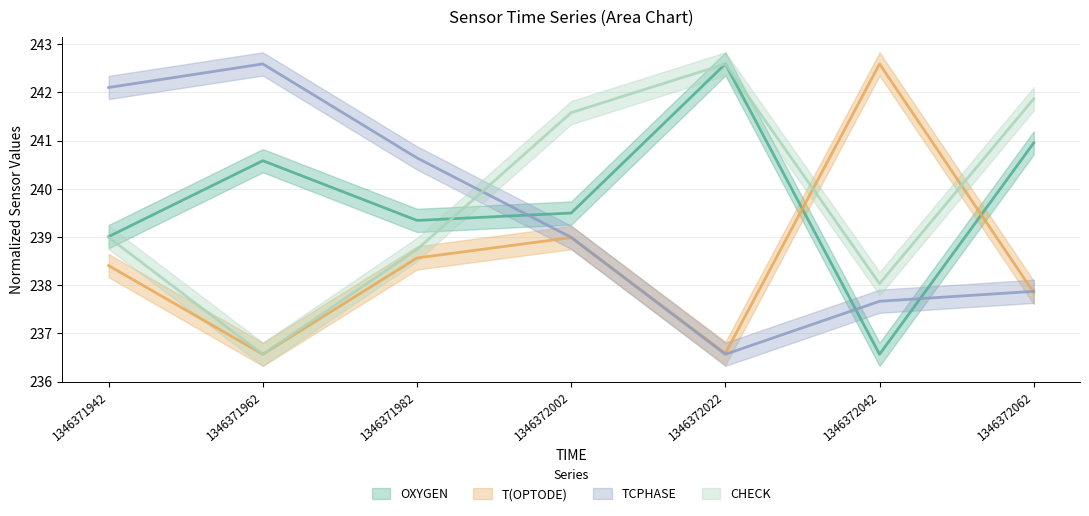

Where is the first local minimum for OXYGEN?

1346371982